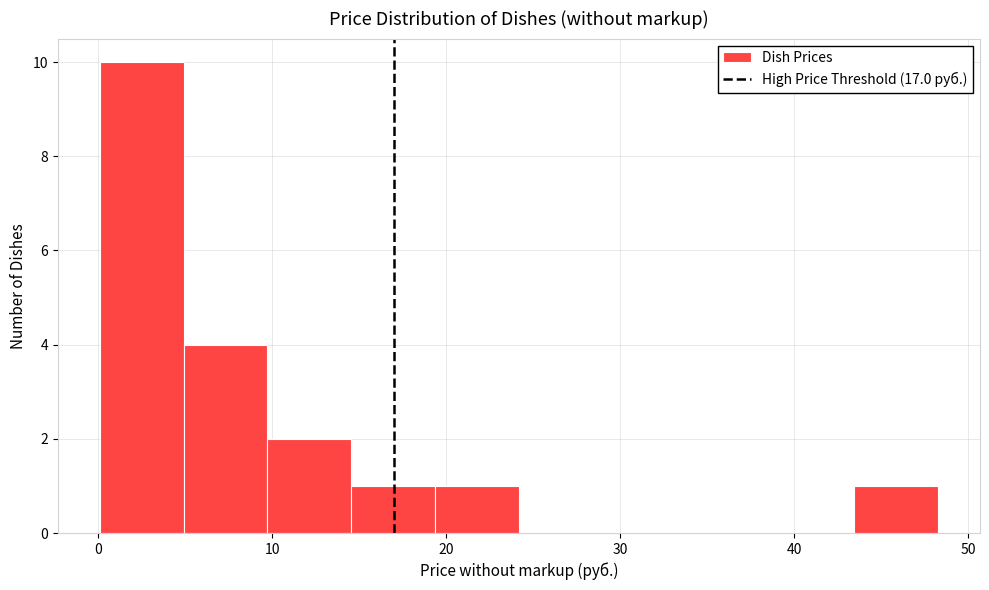

Reading left to right, list every bar in this chart as the range it spans on the x-axis followed by its height. Neither the bar edges nor the heights are printed on the chart, so give them approximately, as read against the axes.

0 to 5: 10
5 to 10: 4
10 to 15: 2
15 to 19: 1
19 to 24: 1
24 to 29: 0
29 to 34: 0
34 to 39: 0
39 to 43: 0
43 to 48: 1